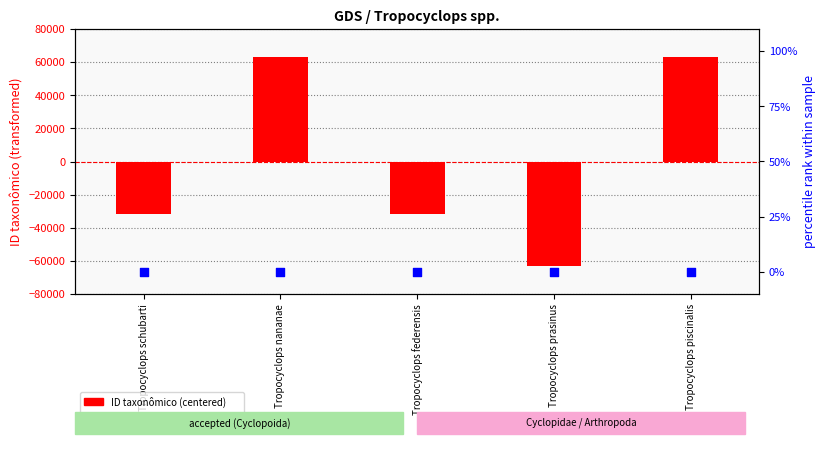

Which series has the widest spread of Y values?

ID taxonômico (centered)